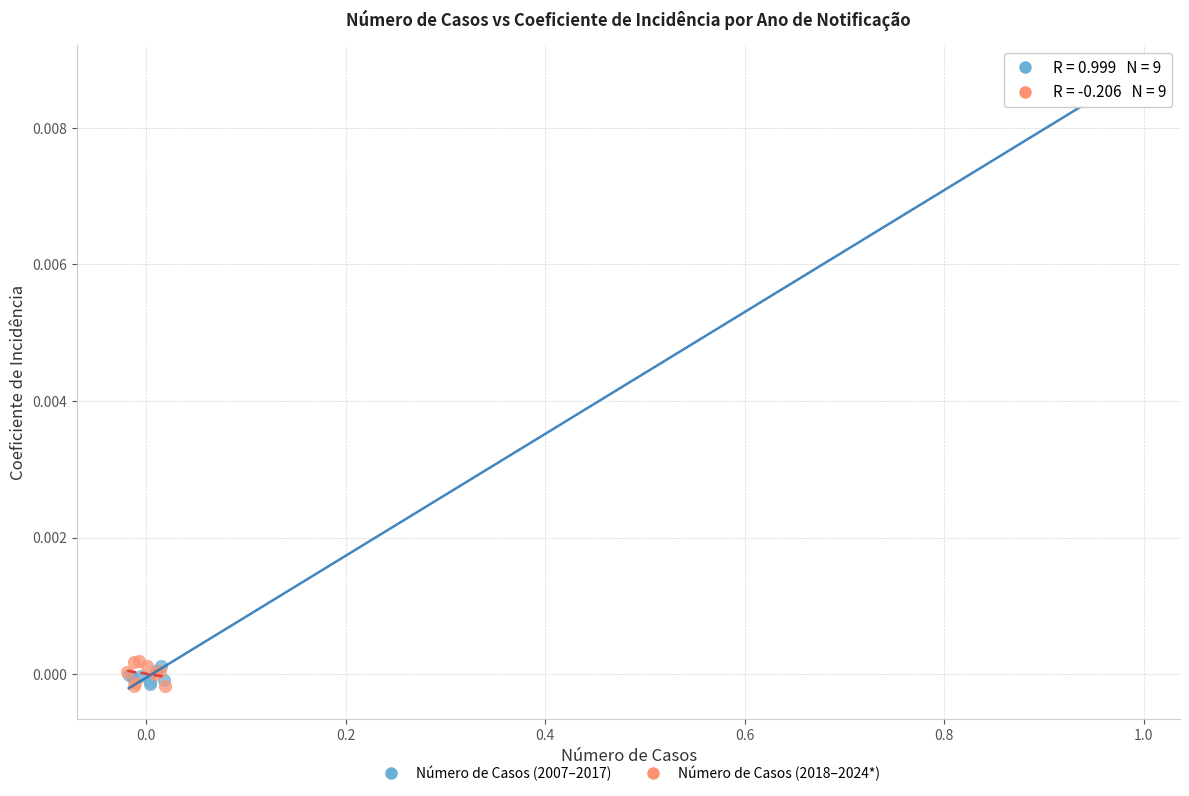

Which series reaches the maximum Y coordinate?

Número de Casos (2007–2017)